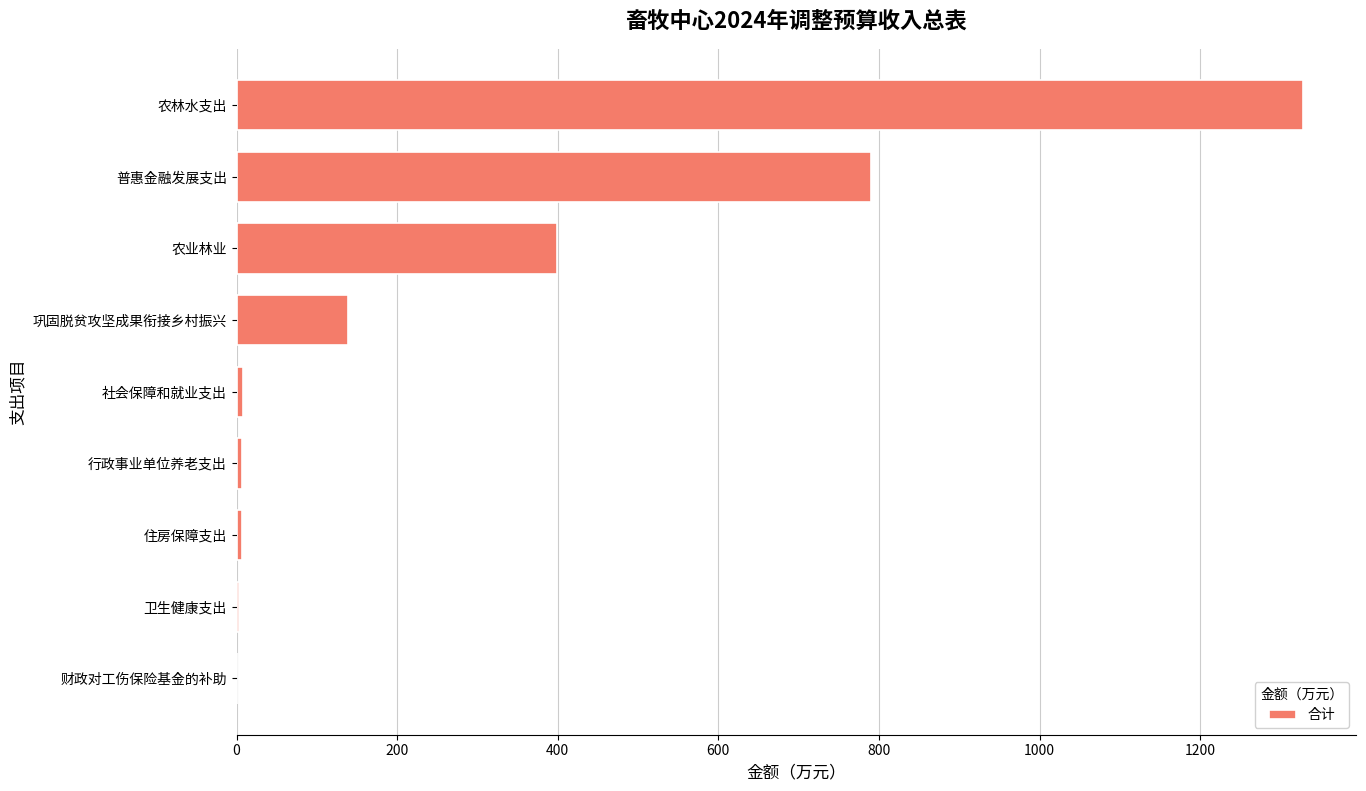

Between 农林水支出 and 巩固脱贫攻坚成果衔接乡村振兴, which is larger?

农林水支出